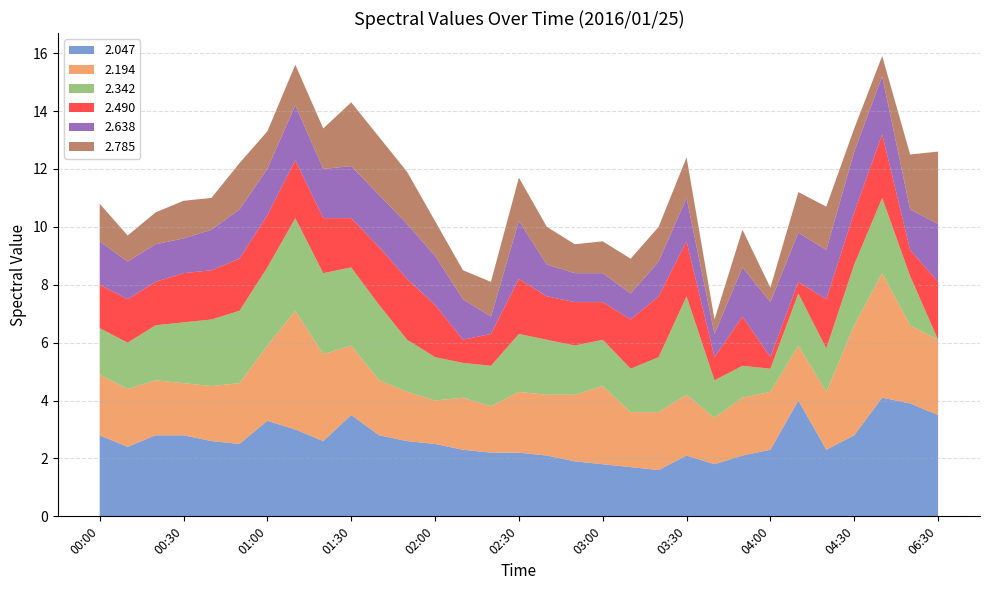

Reading left to right, list all the values displayed in this chart.

2.047: 00:00=2.8	00:10=2.4	00:20=2.8	00:30=2.8	00:40=2.6	00:50=2.5	01:00=3.3	01:10=3.0	01:20=2.6	01:30=3.5	01:40=2.8	01:50=2.6	02:00=2.5	02:10=2.3	02:20=2.2	02:30=2.2	02:40=2.1	02:50=1.9	03:00=1.8	03:10=1.7	03:20=1.6	03:30=2.1	03:40=1.8	03:50=2.1	04:00=2.3	04:10=4.0	04:20=2.3	04:30=2.8	04:40=4.1	06:20=3.9	06:30=3.5
2.194: 00:00=2.1	00:10=2.0	00:20=1.9	00:30=1.8	00:40=1.9	00:50=2.1	01:00=2.6	01:10=4.1	01:20=3.0	01:30=2.4	01:40=1.9	01:50=1.7	02:00=1.5	02:10=1.8	02:20=1.6	02:30=2.1	02:40=2.1	02:50=2.3	03:00=2.7	03:10=1.9	03:20=2.0	03:30=2.1	03:40=1.6	03:50=2.0	04:00=2.0	04:10=1.9	04:20=2.0	04:30=3.8	04:40=4.3	06:20=2.7	06:30=2.6
2.342: 00:00=1.6	00:10=1.6	00:20=1.9	00:30=2.1	00:40=2.3	00:50=2.5	01:00=2.7	01:10=3.2	01:20=2.8	01:30=2.7	01:40=2.6	01:50=1.8	02:00=1.5	02:10=1.2	02:20=1.4	02:30=2.0	02:40=1.9	02:50=1.7	03:00=1.6	03:10=1.5	03:20=1.9	03:30=3.4	03:40=1.3	03:50=1.1	04:00=0.8	04:10=1.8	04:20=1.5	04:30=2.1	04:40=2.6	06:20=1.7	06:30=0.0
2.490: 00:00=1.5	00:10=1.5	00:20=1.5	00:30=1.7	00:40=1.7	00:50=1.8	01:00=1.8	01:10=2.0	01:20=1.9	01:30=1.7	01:40=2.0	01:50=2.1	02:00=1.8	02:10=0.8	02:20=1.1	02:30=1.9	02:40=1.5	02:50=1.5	03:00=1.3	03:10=1.7	03:20=2.1	03:30=1.9	03:40=0.8	03:50=1.7	04:00=0.4	04:10=0.4	04:20=1.7	04:30=1.8	04:40=2.2	06:20=0.9	06:30=2.0
2.638: 00:00=1.5	00:10=1.3	00:20=1.3	00:30=1.2	00:40=1.4	00:50=1.7	01:00=1.6	01:10=1.9	01:20=1.7	01:30=1.8	01:40=1.8	01:50=1.9	02:00=1.7	02:10=1.4	02:20=0.6	02:30=2.0	02:40=1.1	02:50=1.0	03:00=1.0	03:10=0.9	03:20=1.2	03:30=1.5	03:40=0.8	03:50=1.7	04:00=1.9	04:10=1.7	04:20=1.7	04:30=2.1	04:40=2.0	06:20=1.4	06:30=2.0
2.785: 00:00=1.3	00:10=0.9	00:20=1.1	00:30=1.3	00:40=1.1	00:50=1.6	01:00=1.3	01:10=1.4	01:20=1.4	01:30=2.2	01:40=2.0	01:50=1.8	02:00=1.2	02:10=1.0	02:20=1.2	02:30=1.5	02:40=1.3	02:50=1.0	03:00=1.1	03:10=1.2	03:20=1.2	03:30=1.4	03:40=0.5	03:50=1.3	04:00=0.5	04:10=1.4	04:20=1.5	04:30=0.8	04:40=0.7	06:20=1.9	06:30=2.5